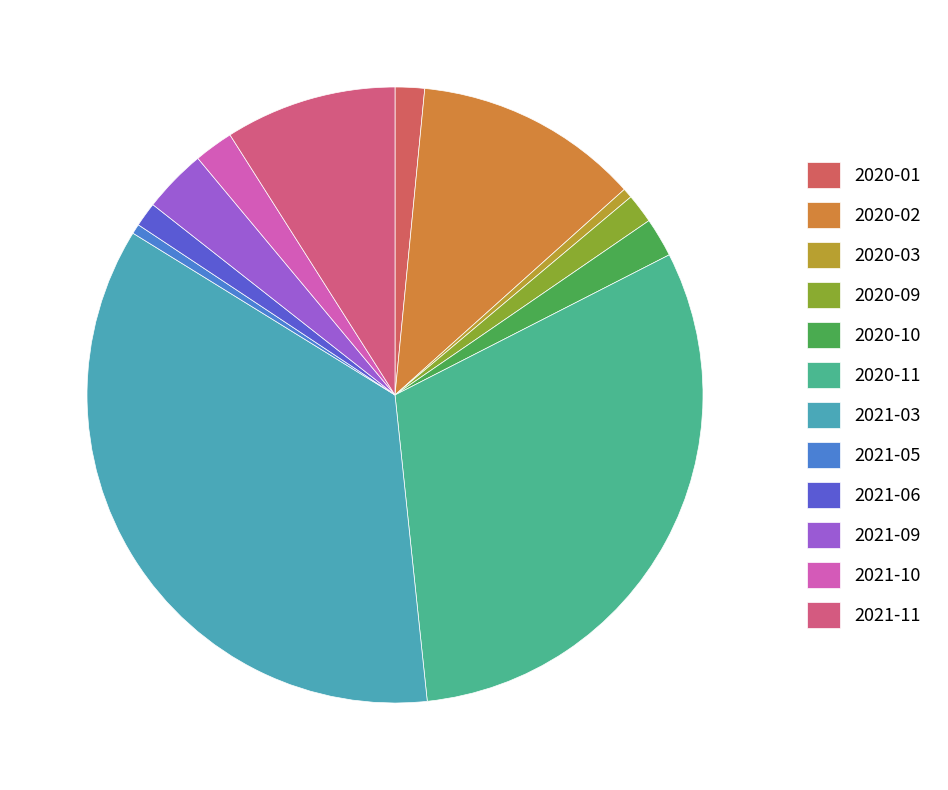

Does 2021-10 account for over 50% of the chart?

No